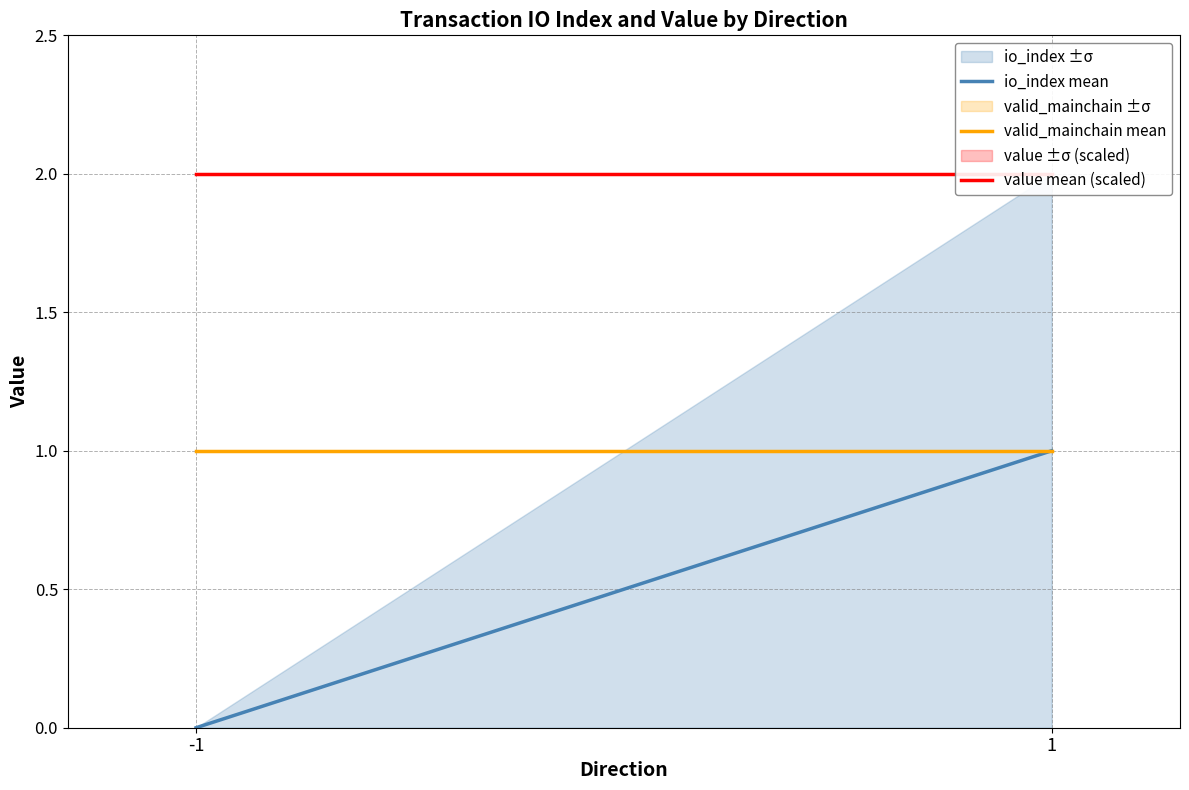

What is the value of the valid_mainchain mean point at the 2nd from the left?

1